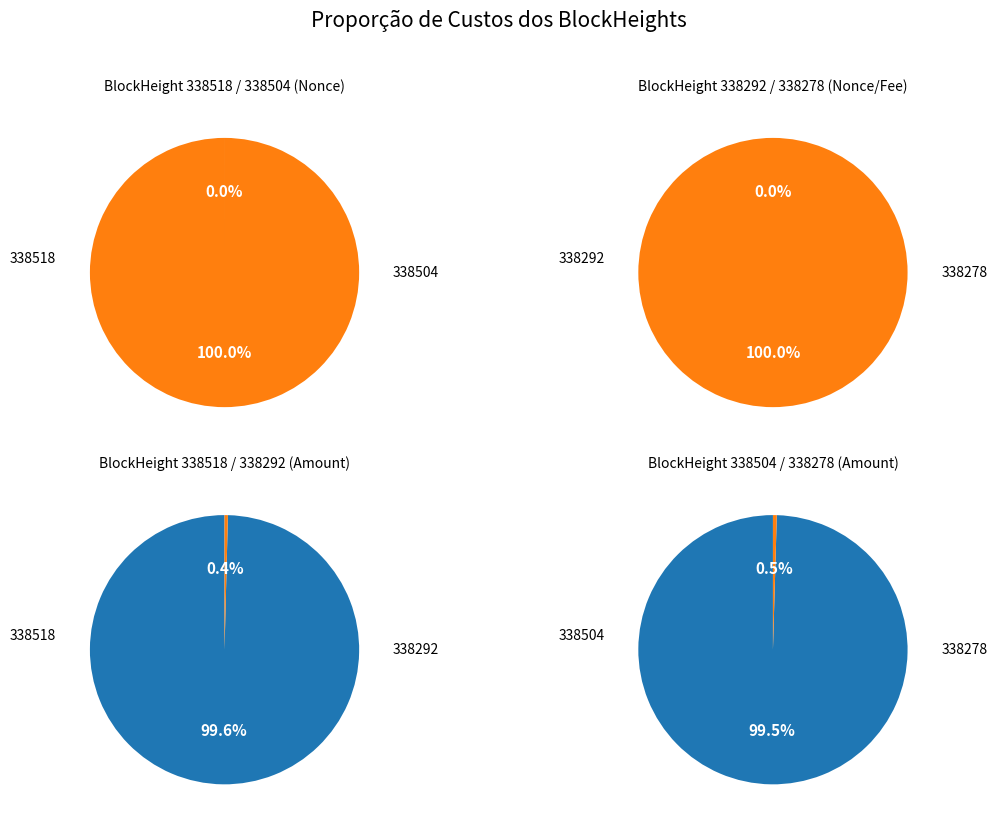

Rank the categories by value from lowest to highest.

338292, 338518, 338278, 338504